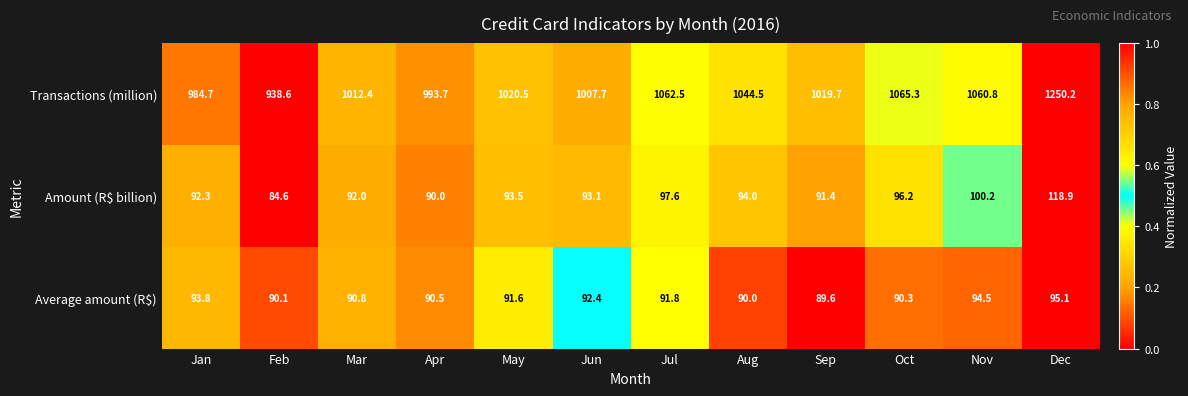

Rank the categories by Average amount (R$) value from highest to lowest.

Dec, Nov, Jan, Jun, Jul, May, Mar, Apr, Oct, Feb, Aug, Sep